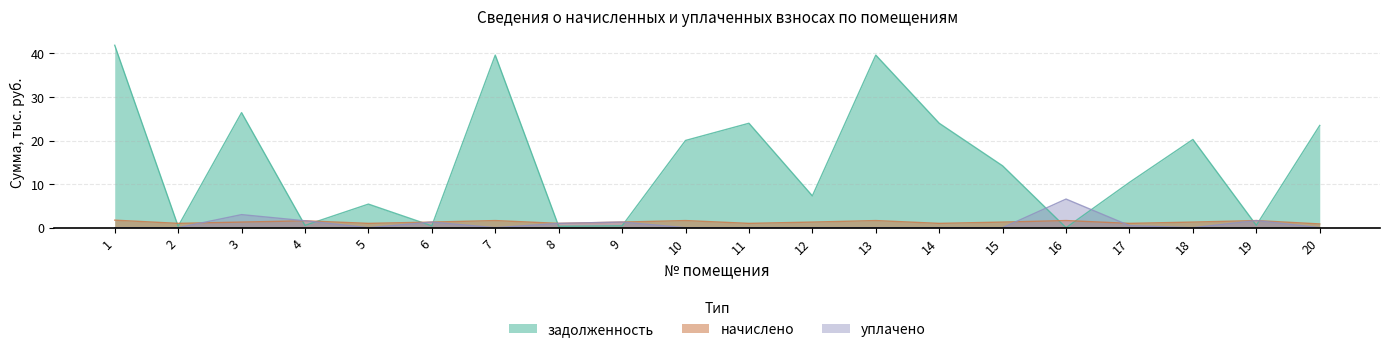

After their last crossing, which series has the higher values: задолженность or уплачено?

задолженность